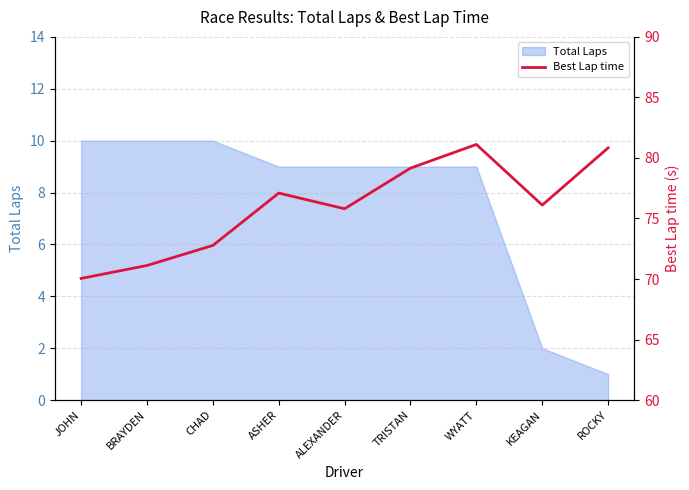

How many points are lower than both their immediate neighbors (excluding endpoints)?

2